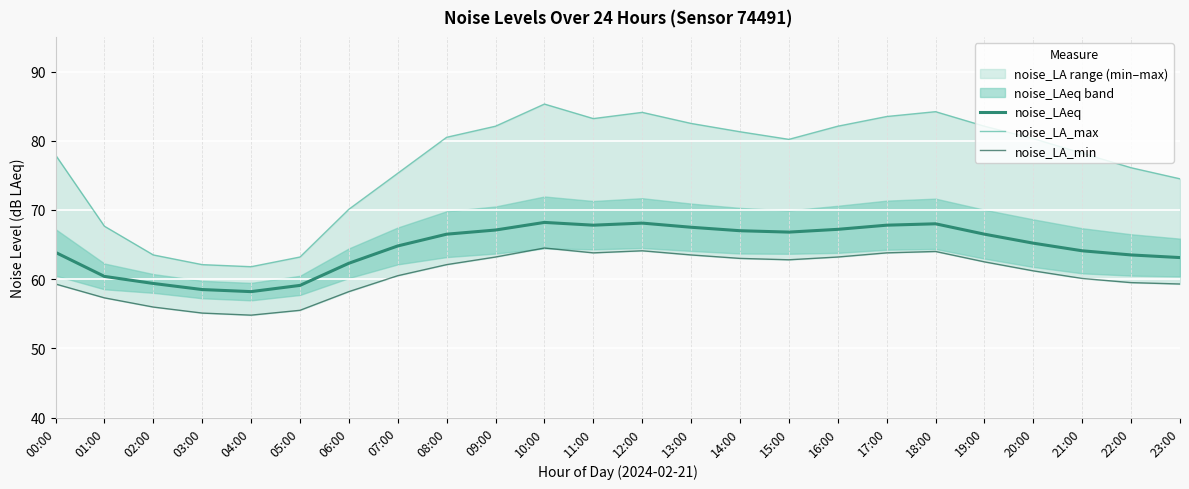

What is the value of the noise_LA_min point at the 9th from the left?

62.1